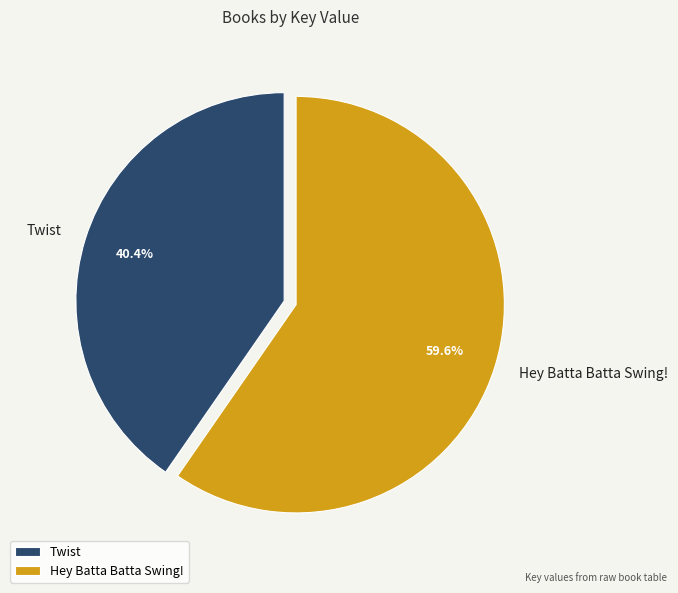

Is Hey Batta Batta Swing! the majority of the pie?

Yes